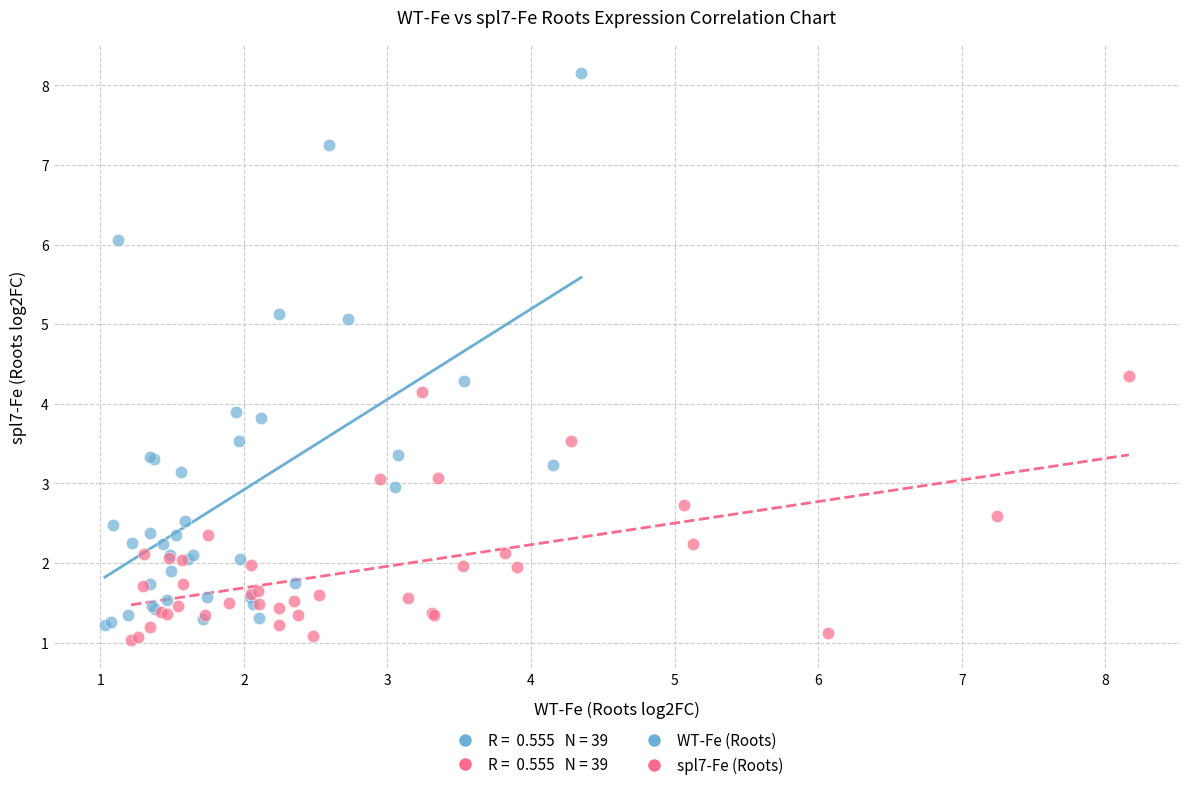

Which series contains the lowest Y value?

spl7-Fe (Roots)